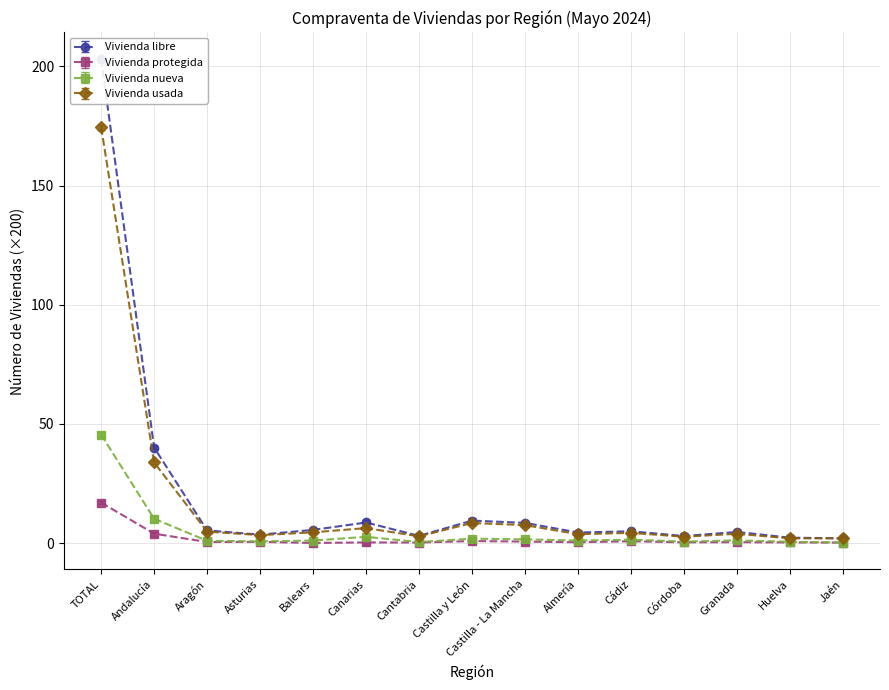

What is the sum of all Vivienda nueva values?

70.3